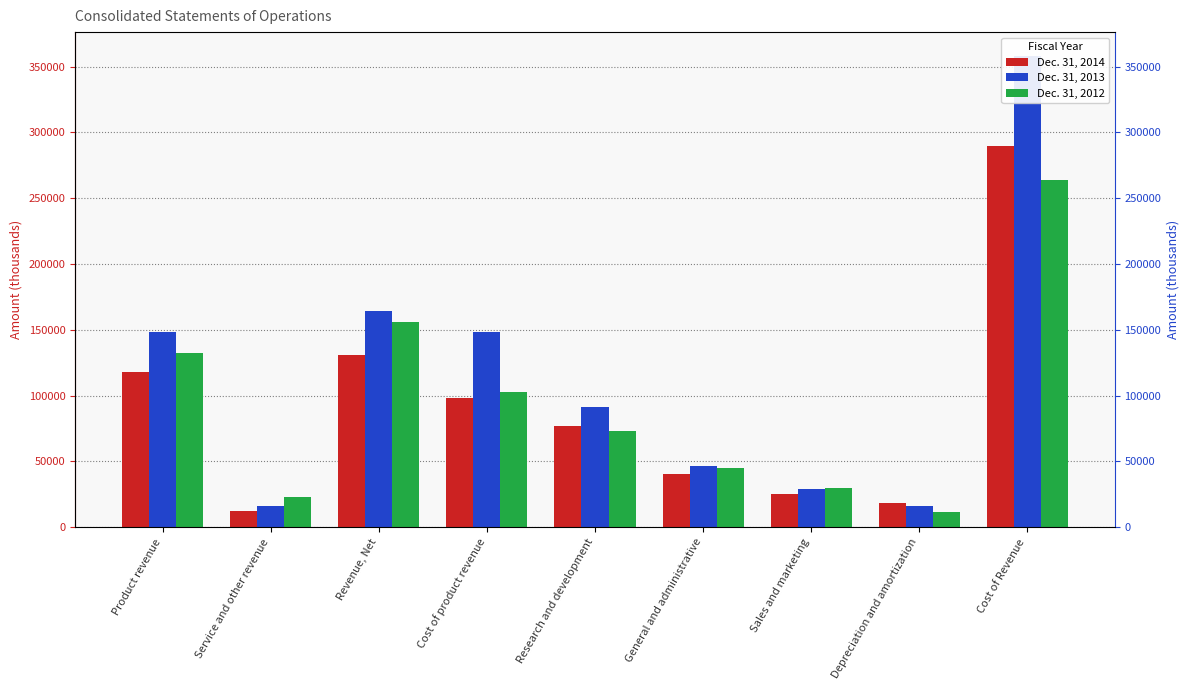

What is the average value of the Dec. 31, 2014 series?

90008